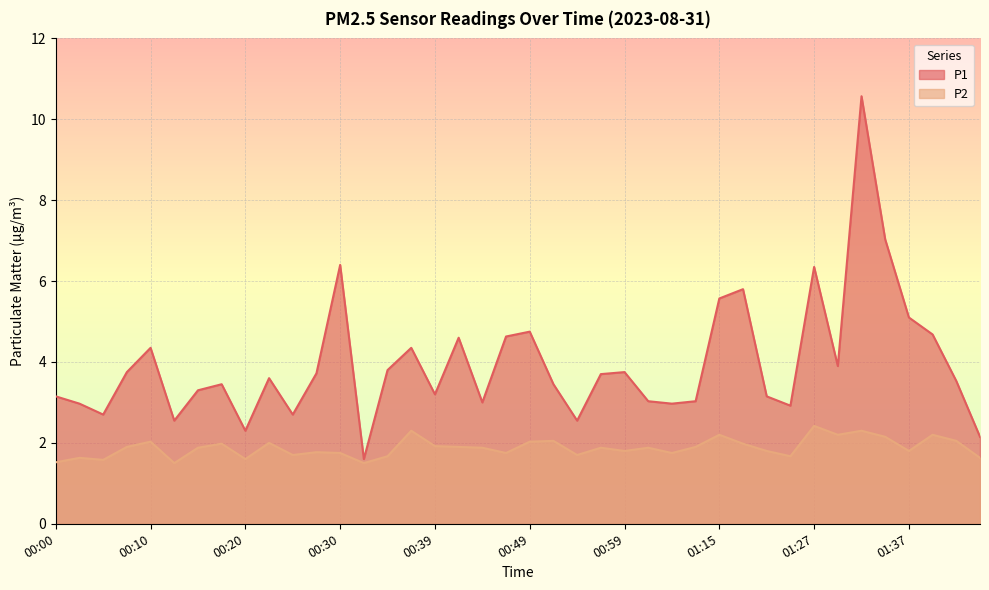

What are all the series names shown in the legend?

P1, P2